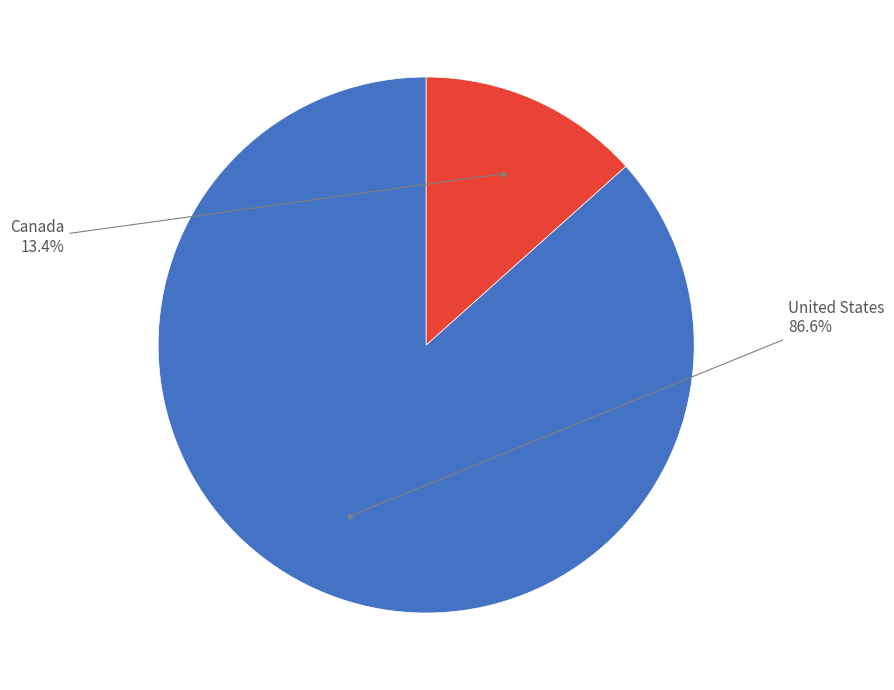

How many segments does this pie chart have?

2